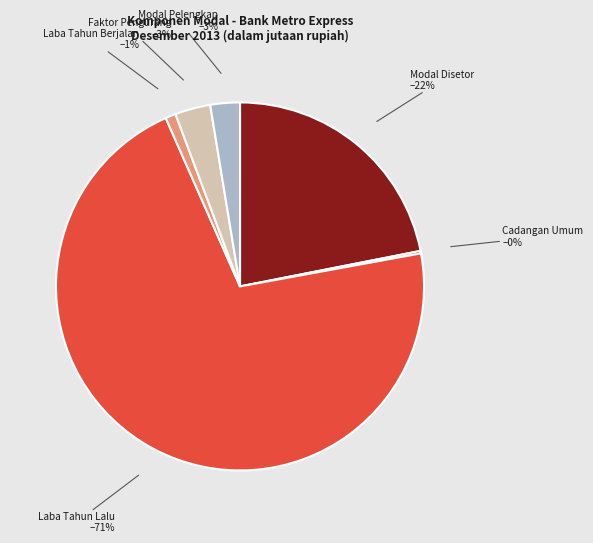

To the nearest percent, what is the average slice percentage?

17%